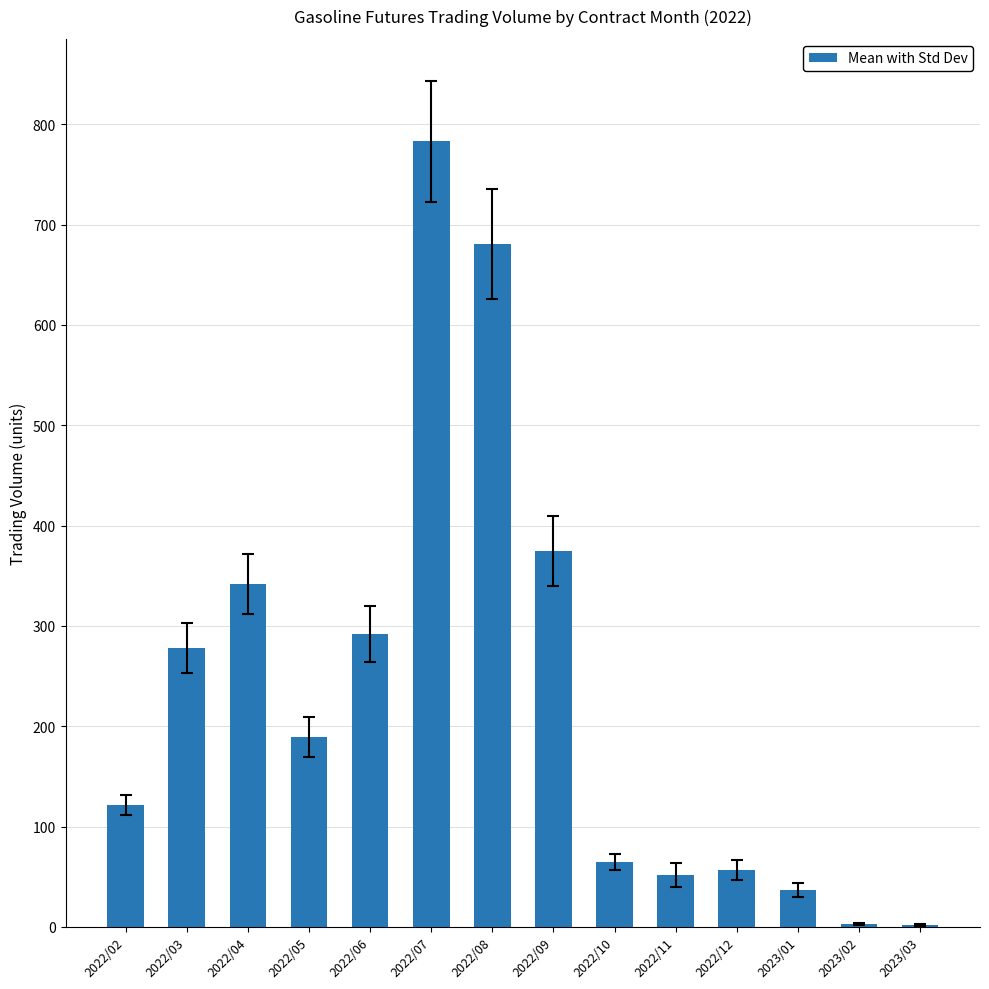

At which label does the data first exceed 189?

2022/03